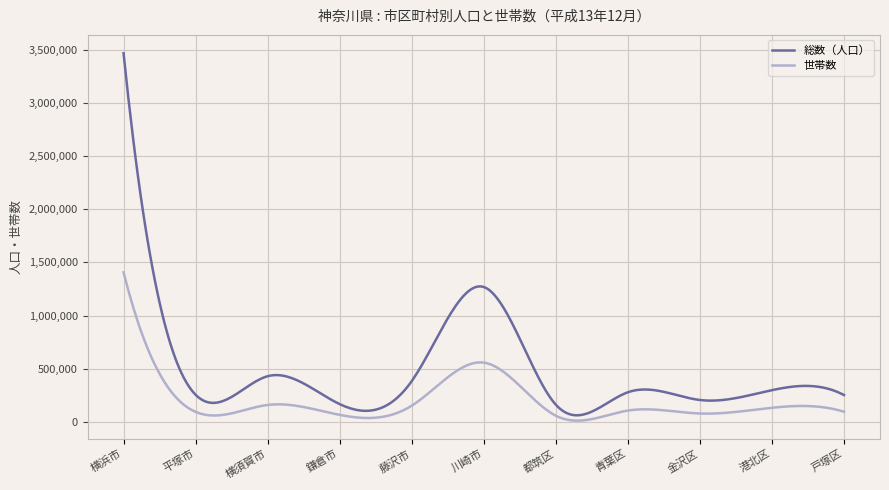

True or false: 総数（人口） and 世帯数 cross at least once.

False